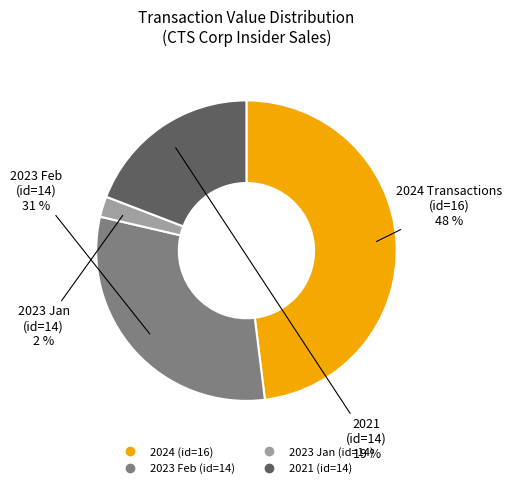

Is there any slice that represents more than half of the pie?

No